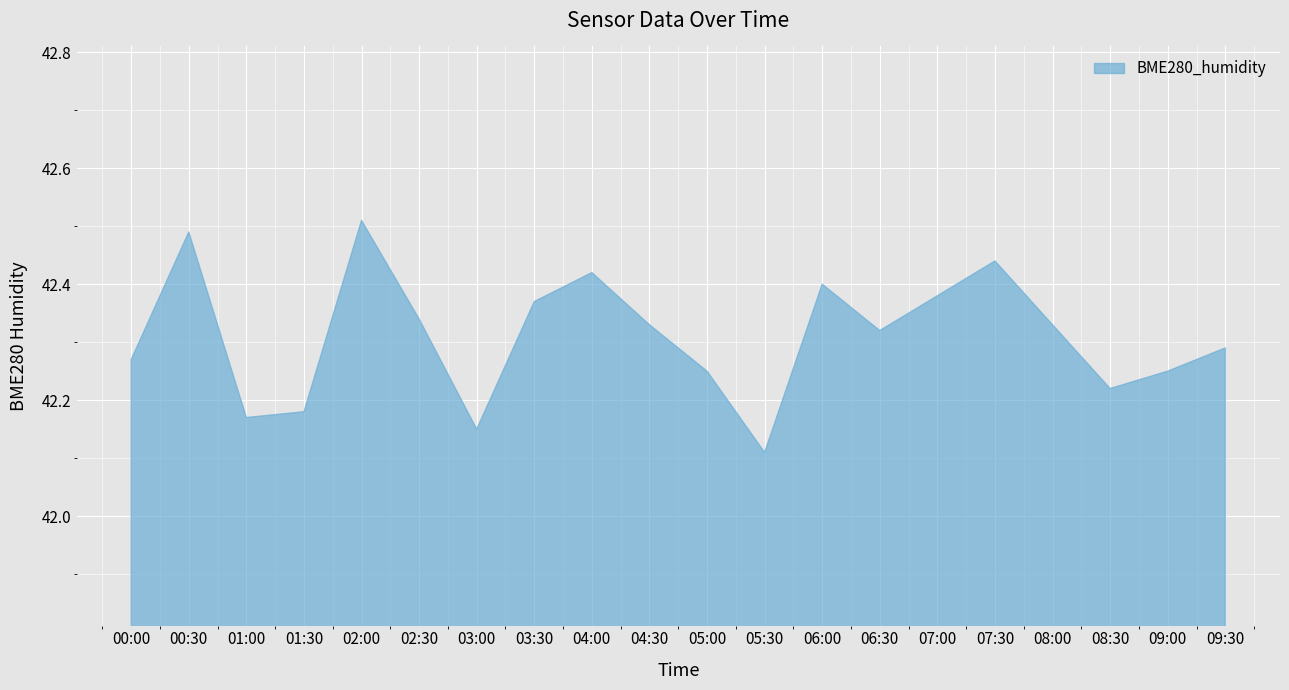

True or false: the data shows 55.4 at 03:00.

False